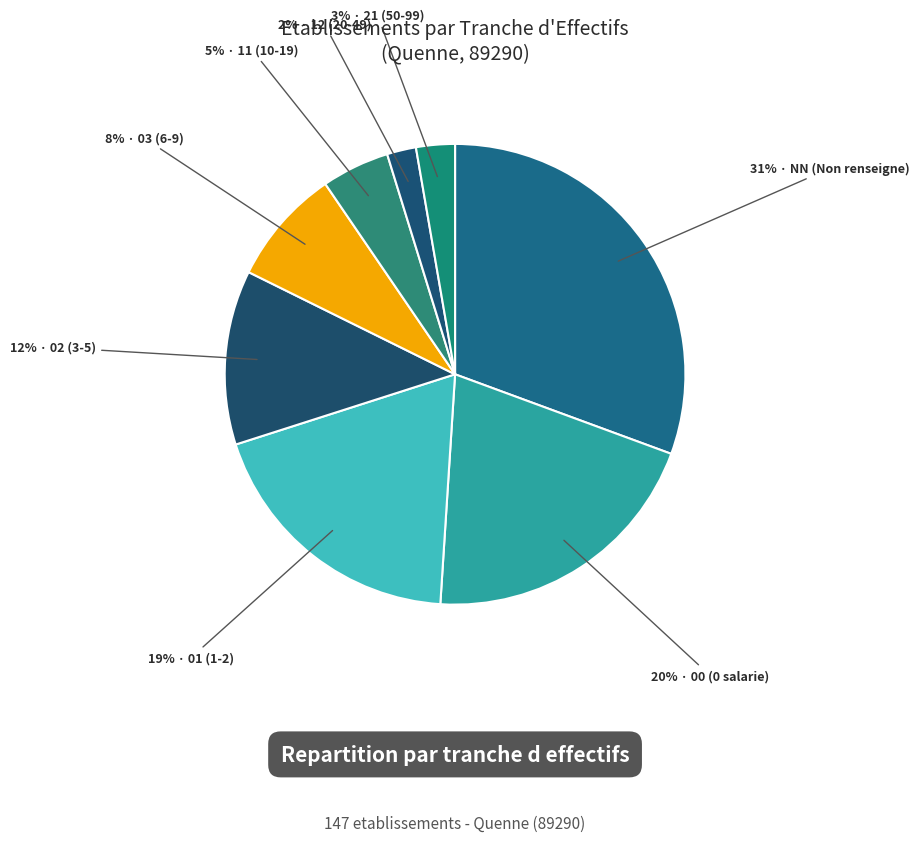

Which slice is the largest?

NN